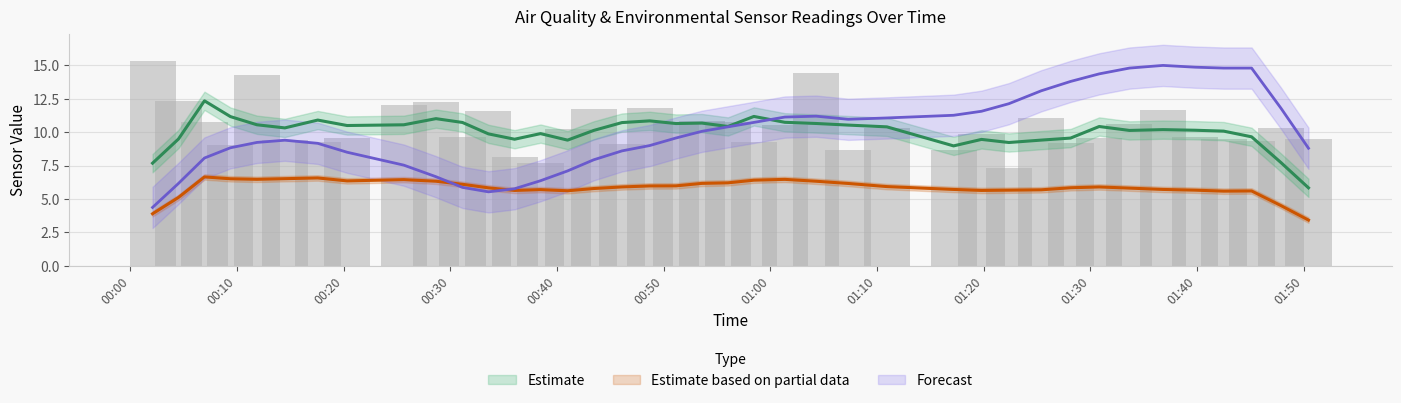

True or false: the data shows 16.7 at 21.

False